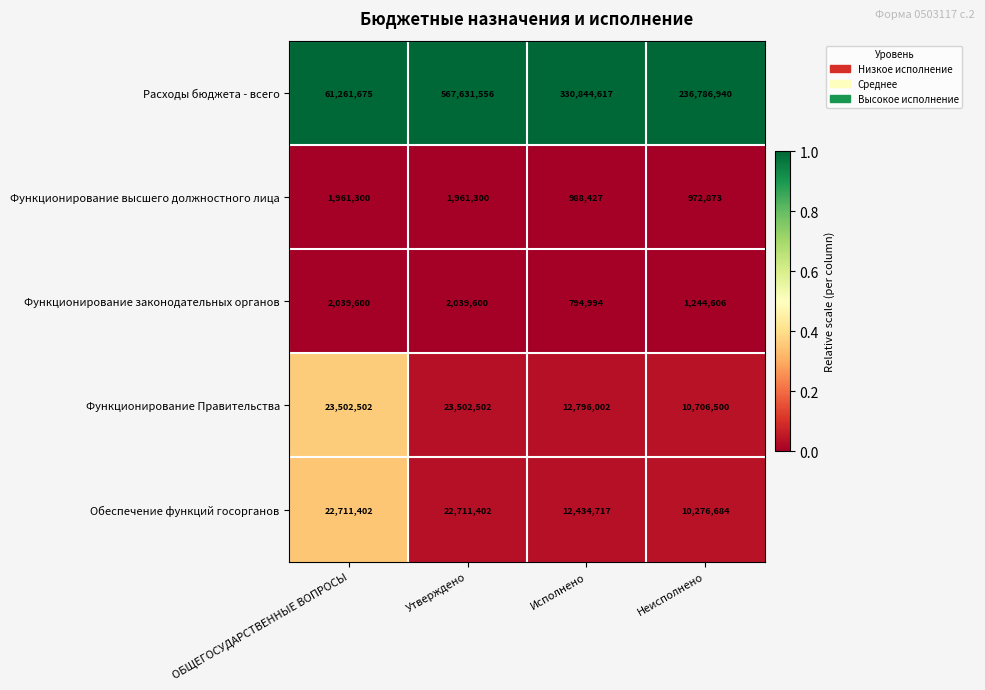

Which series has the largest total across all categories?

Расходы бюджета - всего